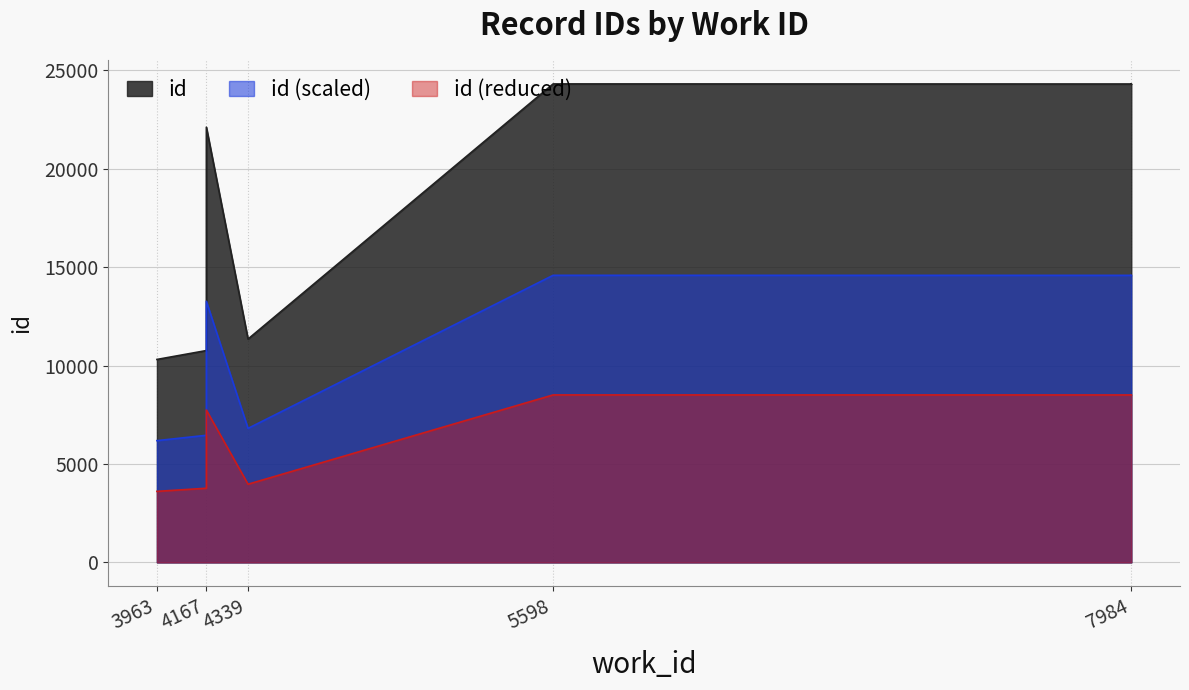

Where is the data nearest to the value 17307?

4167